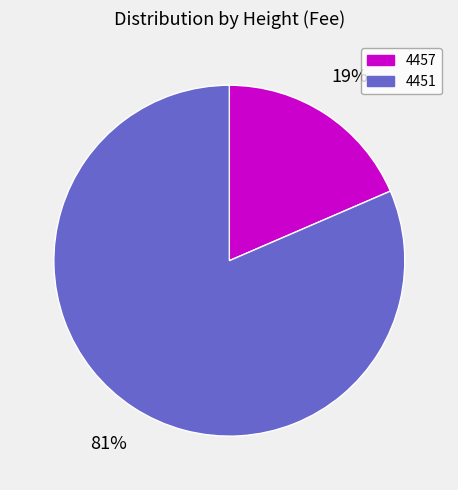

Does 4451 represent more than half of the total?

Yes